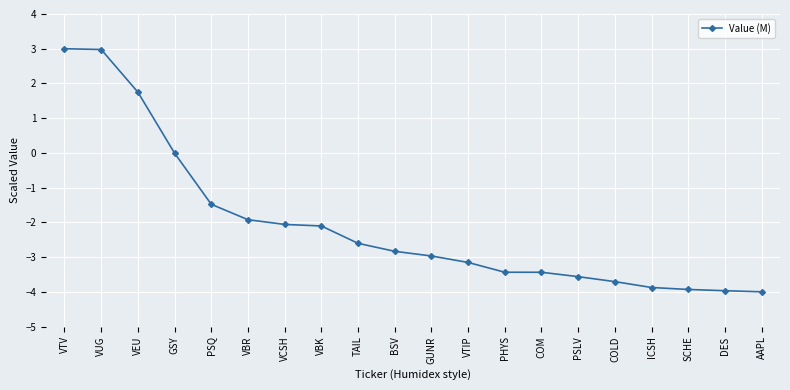

Count the number of data series in this chart.

1